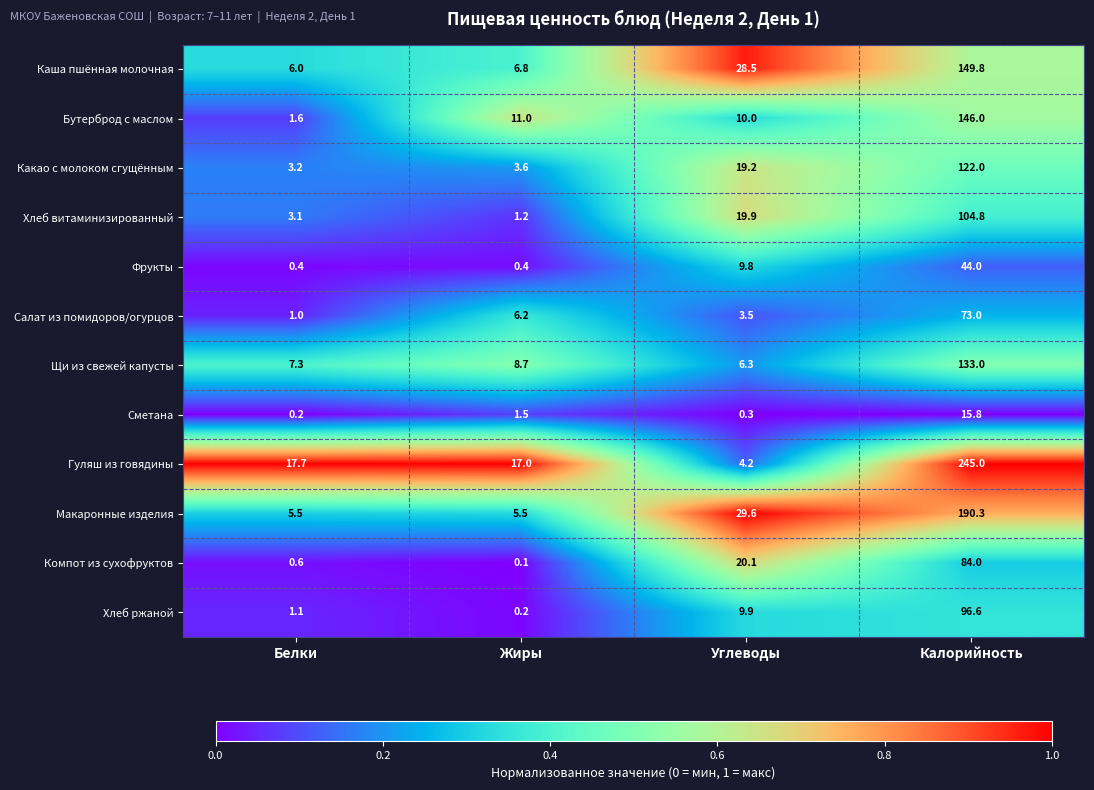

Is it true that Сметана equals 15.8 at Калорийность?

True